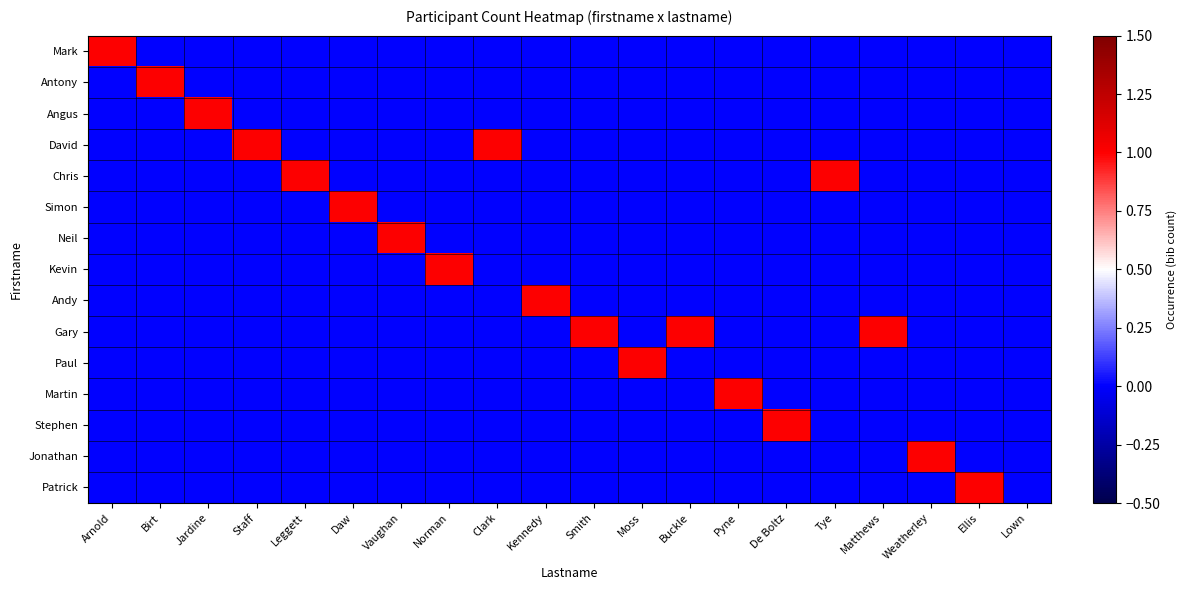

Which has a higher value, Staff or Lown?

Staff